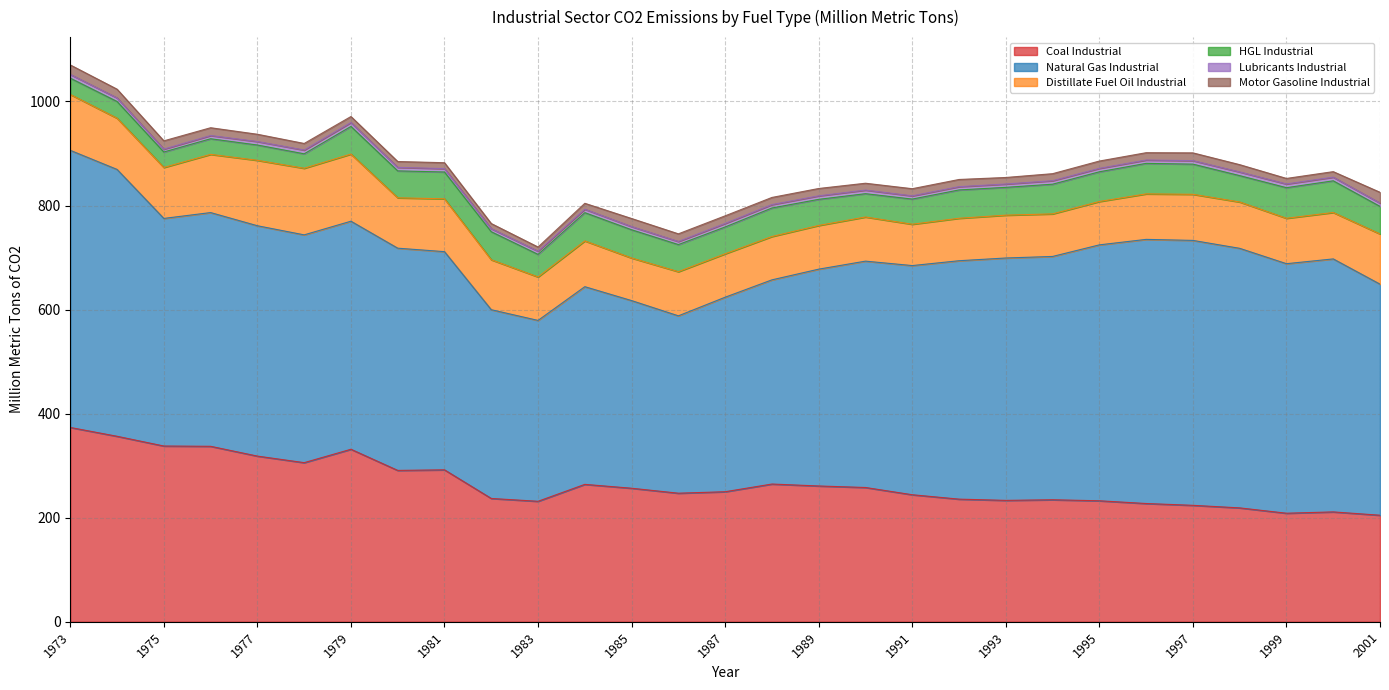

In Natural Gas Industrial, how many points are higher than both neighbors (excluding endpoints)?

5